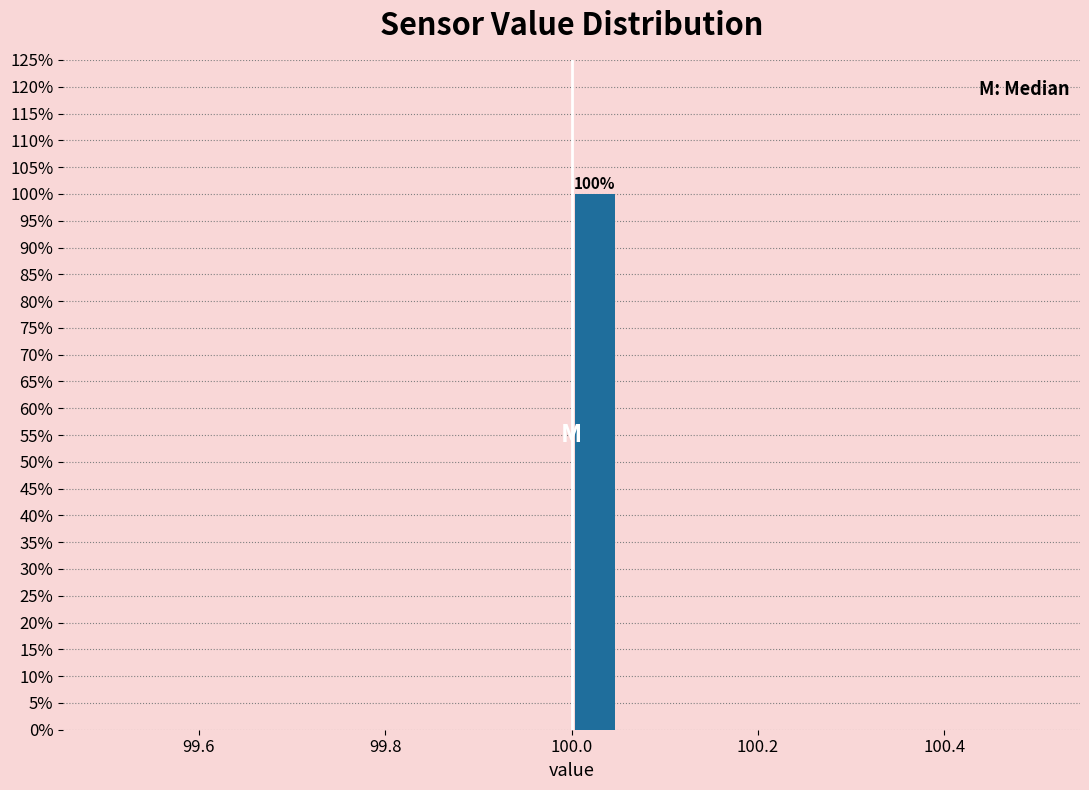

Around what value on the x-axis is the tallest bar? Give the approximate position of its centre, as read against the axis.

100.02